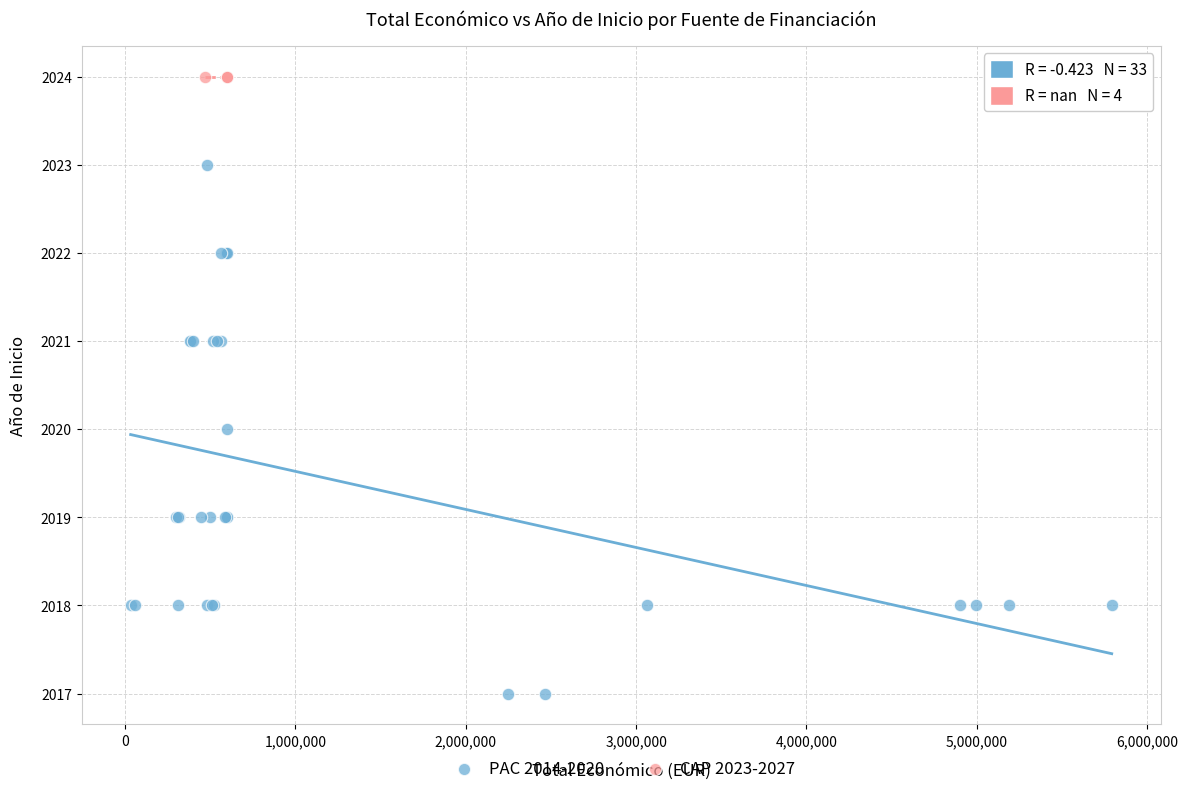

Which series reaches the minimum Y coordinate?

PAC 2014-2020